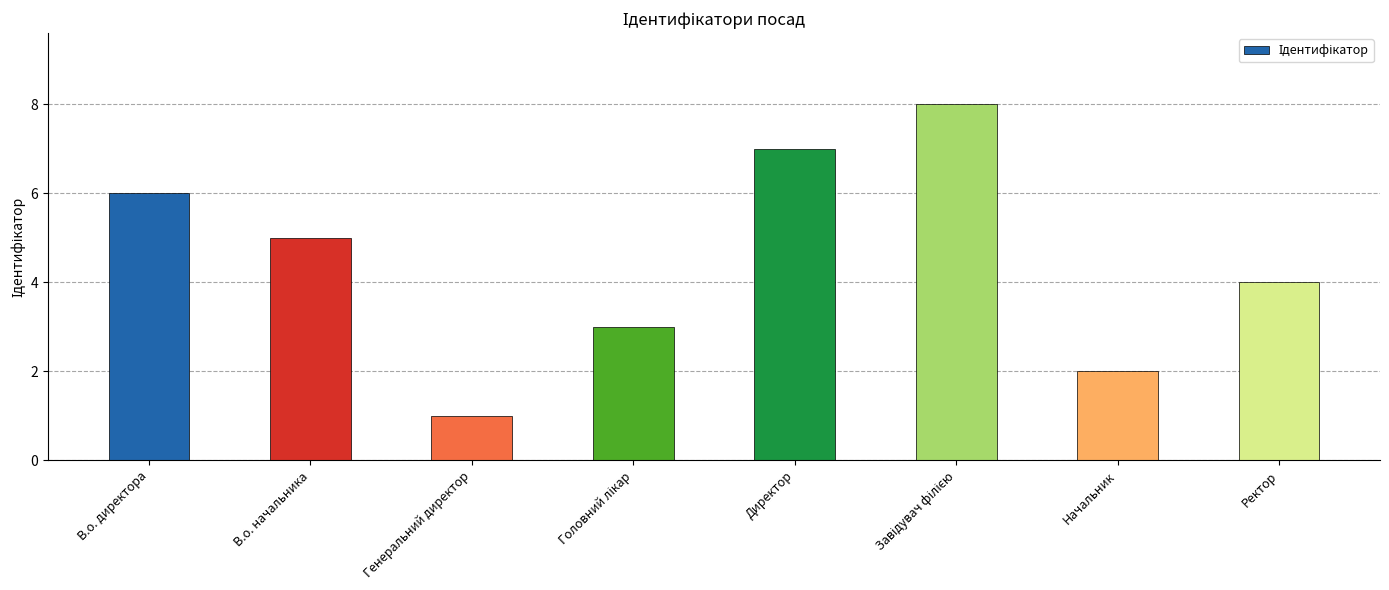

True or false: the data shows 5 at В.о. начальника.

True